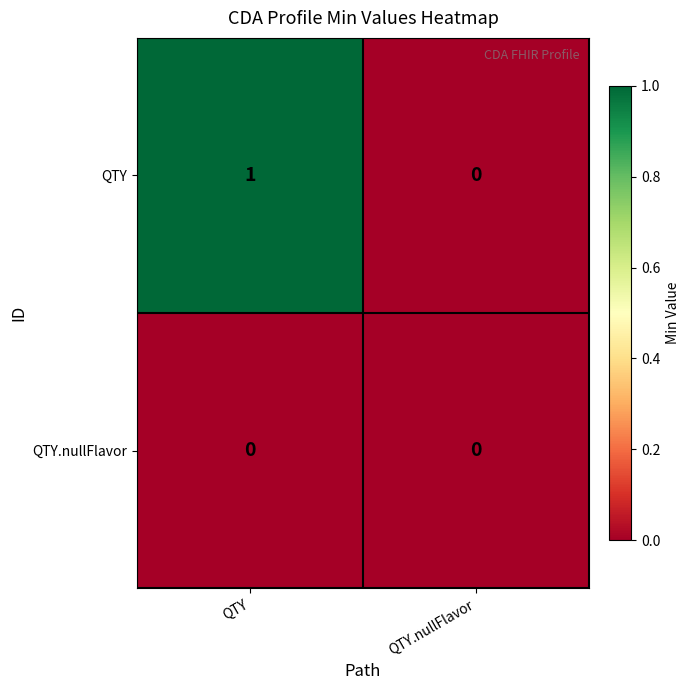

Is it true that QTY.nullFlavor equals 0 at QTY?

True